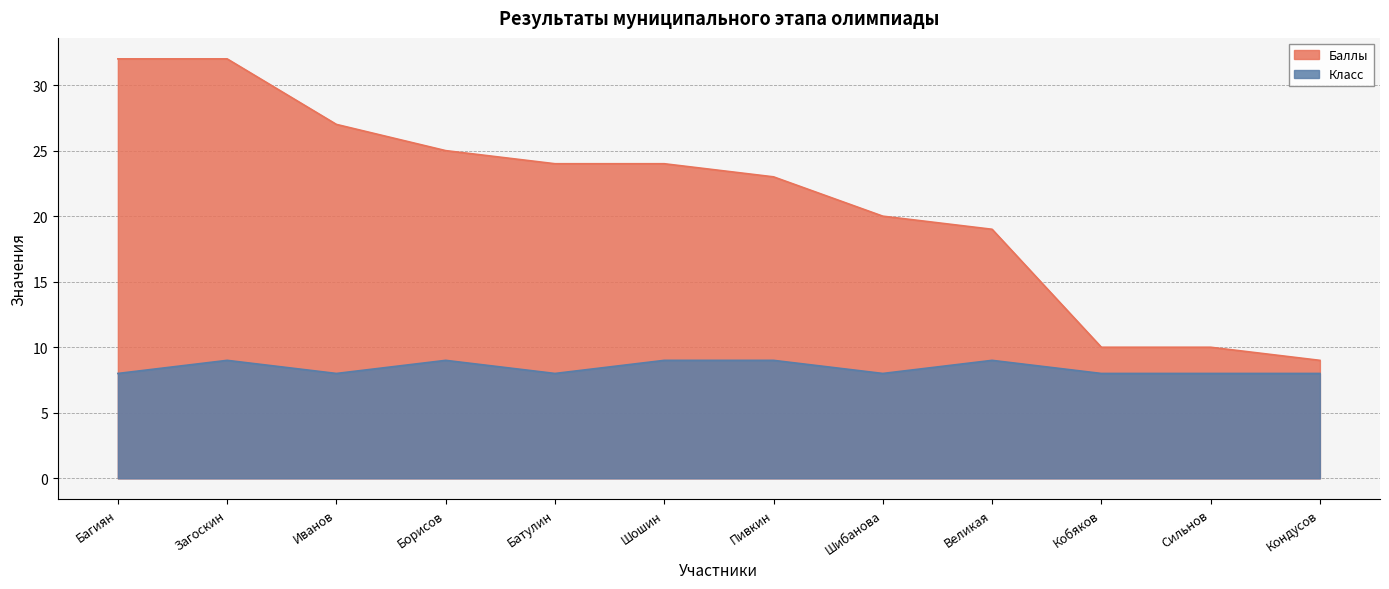

True or false: Баллы and Класс cross at least once.

False